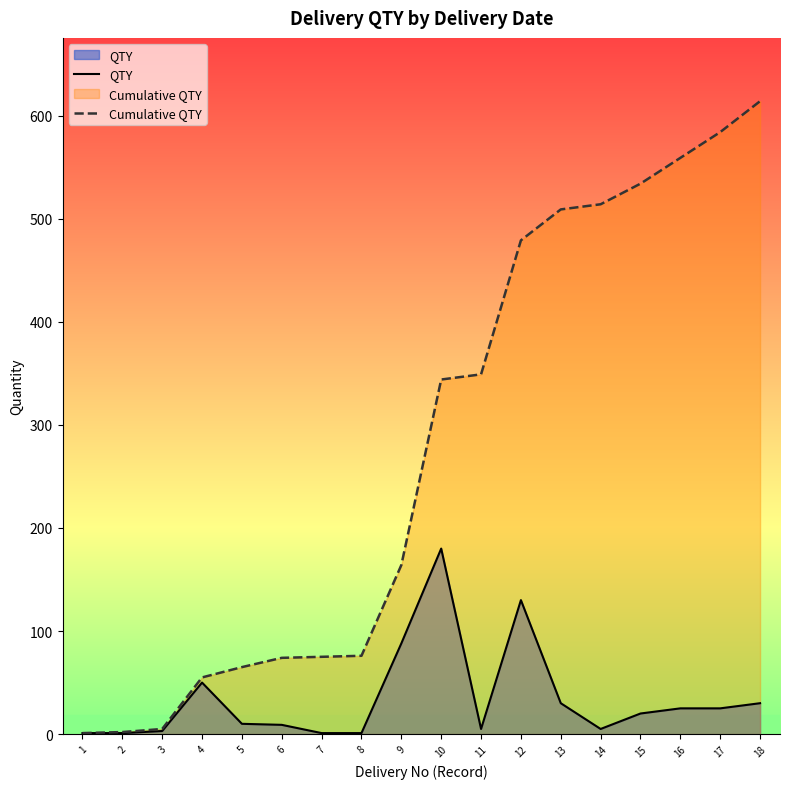

How many interior local peaks does the QTY series have?

3